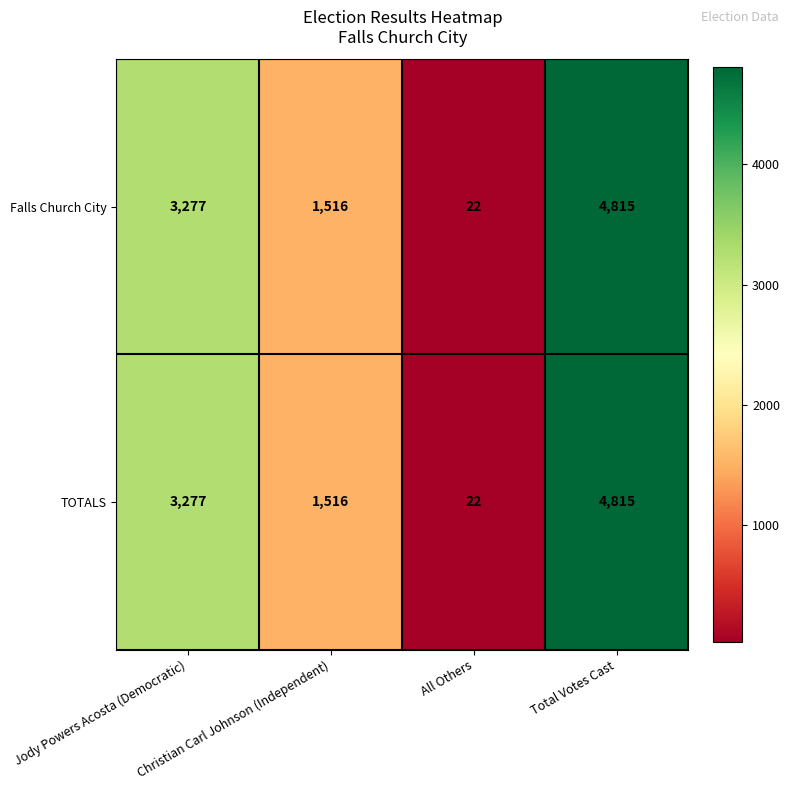

What is the greatest value displayed?

4815